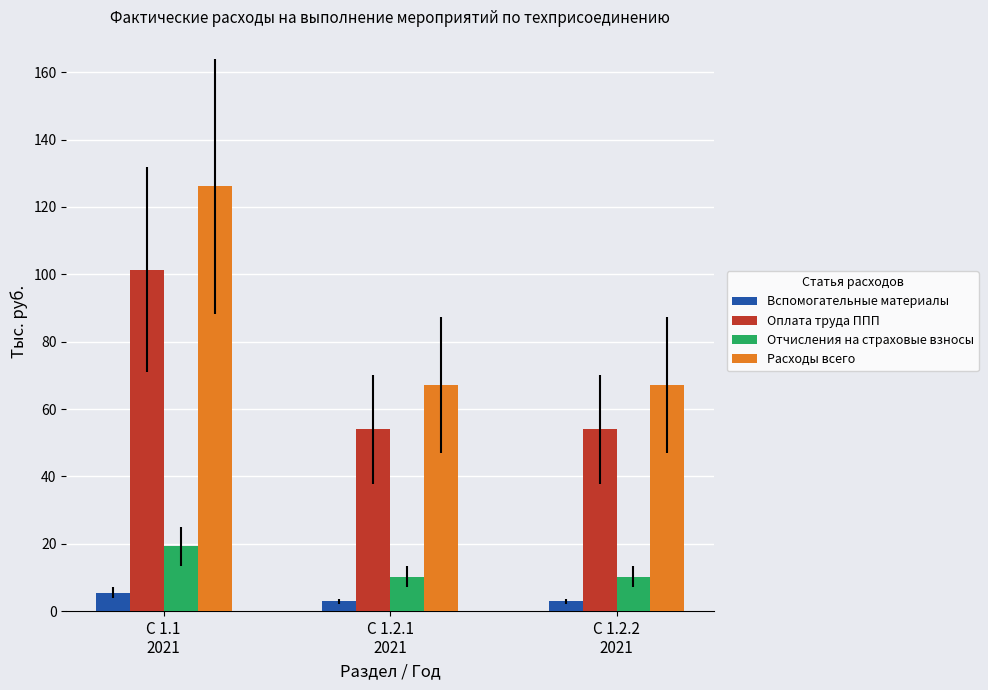

What is the minimum value for Оплата труда ППП?

54.0